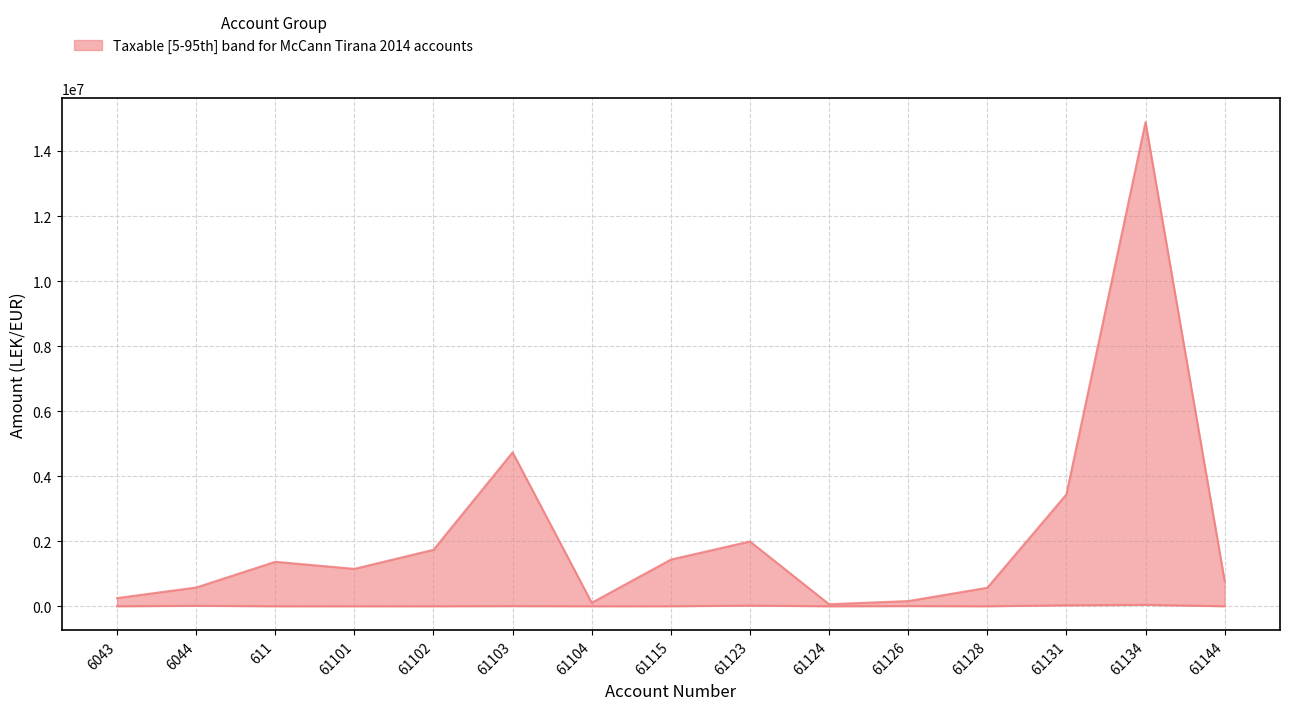

How many categories are shown in the chart?

15